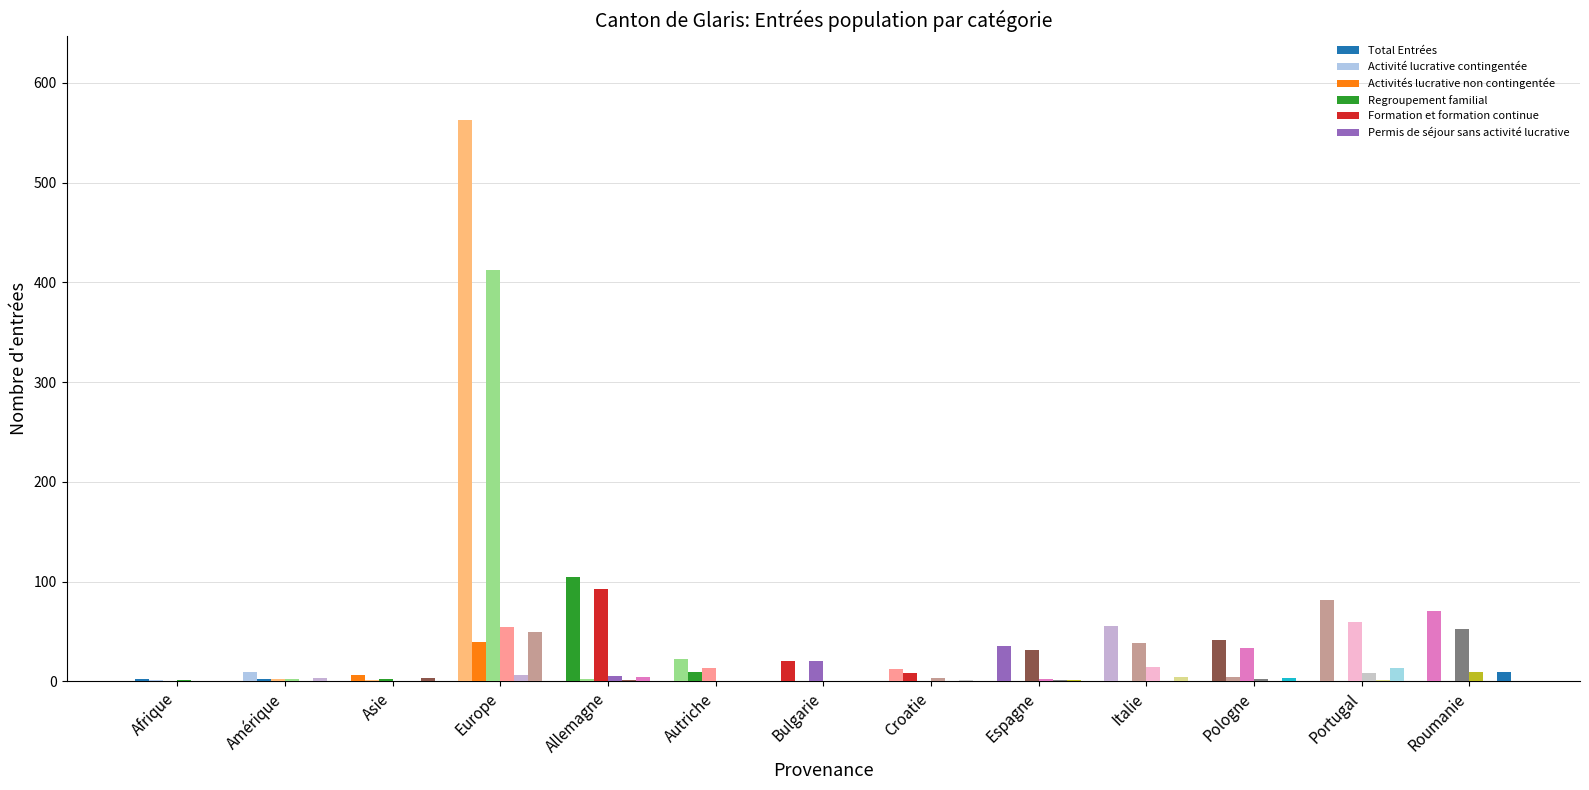

What is the value of the Activités lucrative non contingentée bar at the 2nd from the left?

2